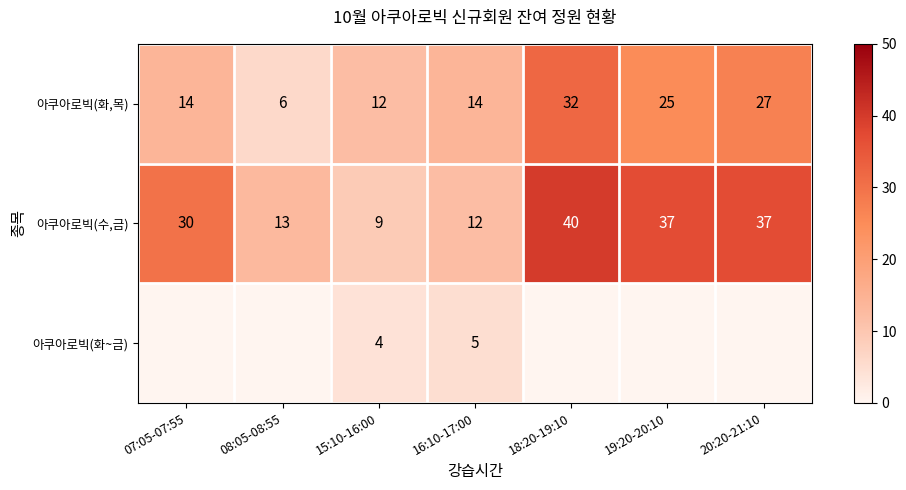

What is the sum of the 아쿠아로빅(화,목) values at 20:20-21:10 and 15:10-16:00?

39